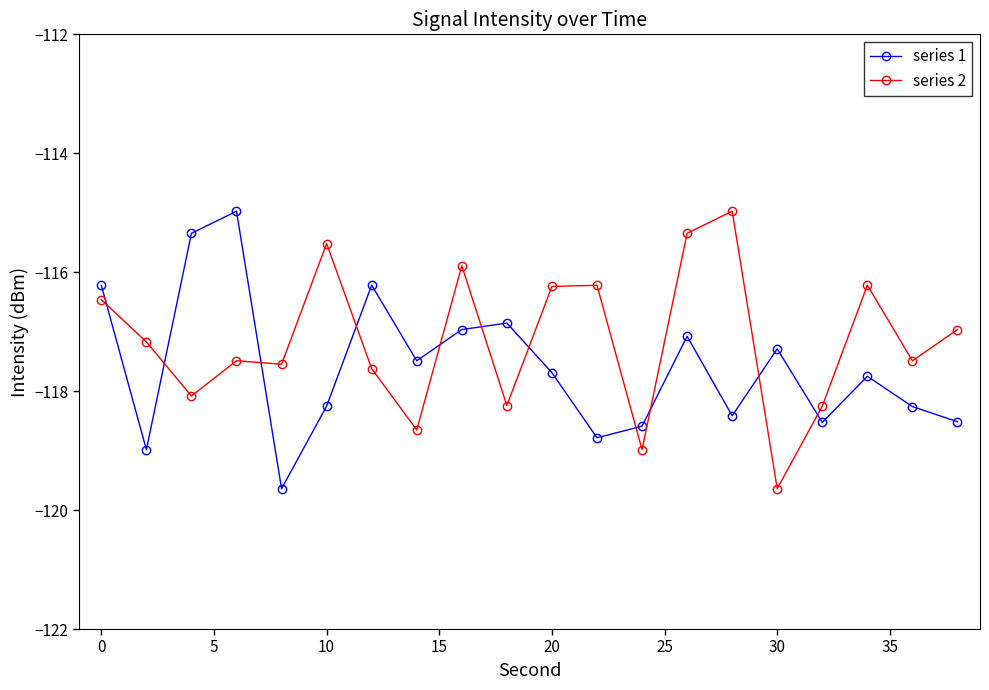

What is the sum of all series 1 values?

-2351.8